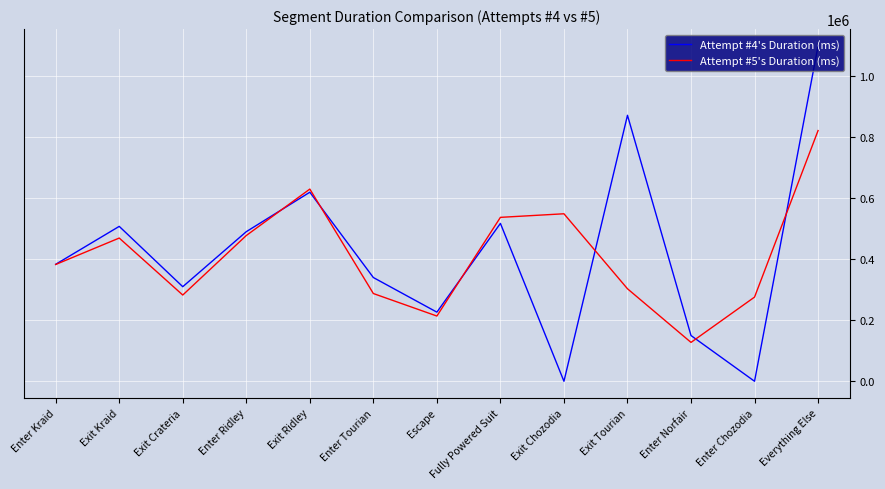

What is the average value of the Attempt #4's Duration (ms) series?

424059